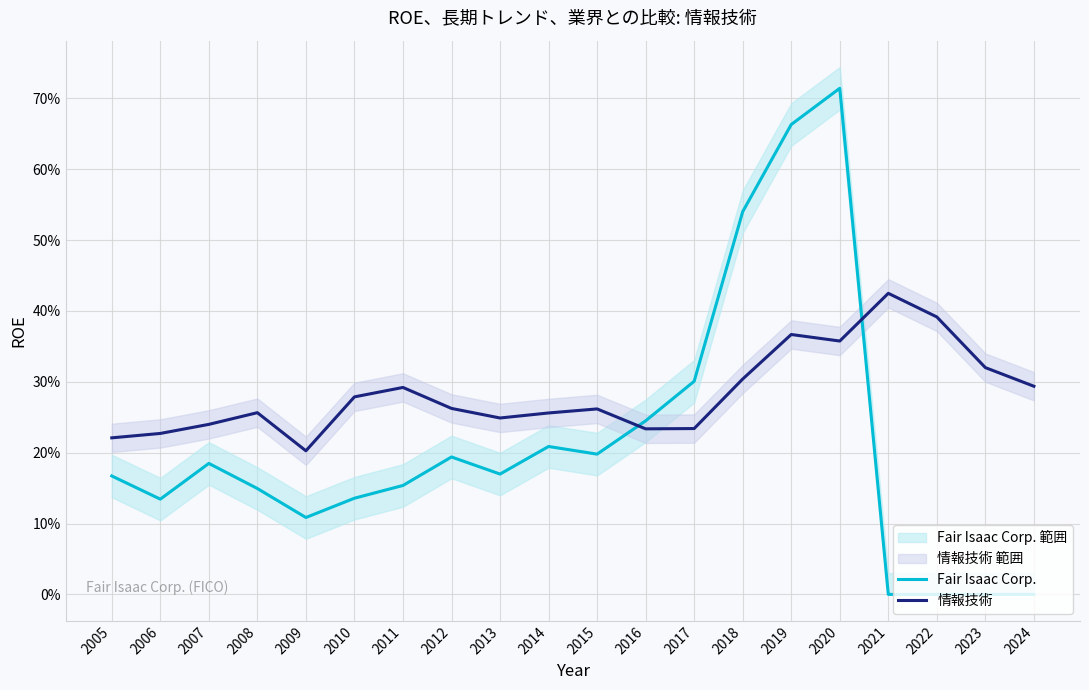

What value does the Fair Isaac Corp. series have at 2010?

0.1